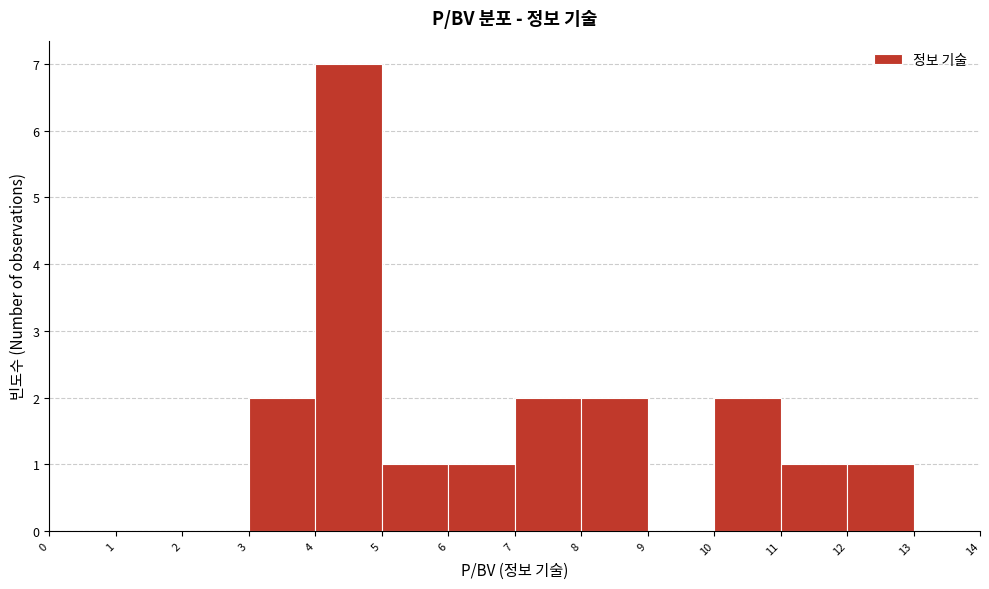

Over which range of the x-axis is the bar tallest?

4 to 5